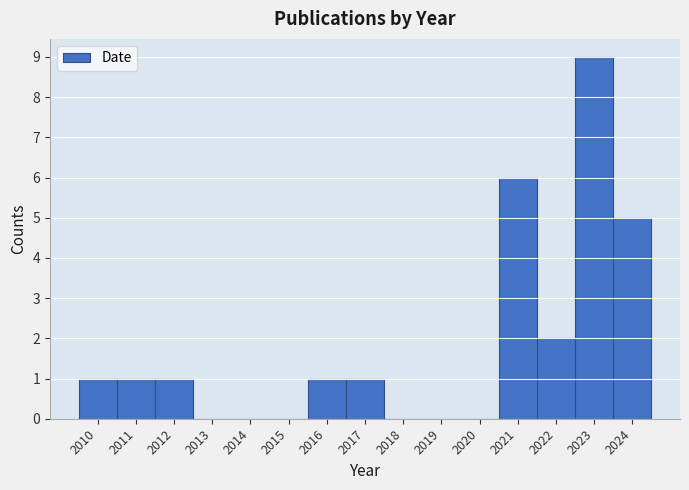

Reading left to right, transcribe all the data shown in this chart.

2010=1	2011=1	2012=1	2013=0	2014=0	2015=0	2016=1	2017=1	2018=0	2019=0	2020=0	2021=6	2022=2	2023=9	2024=5